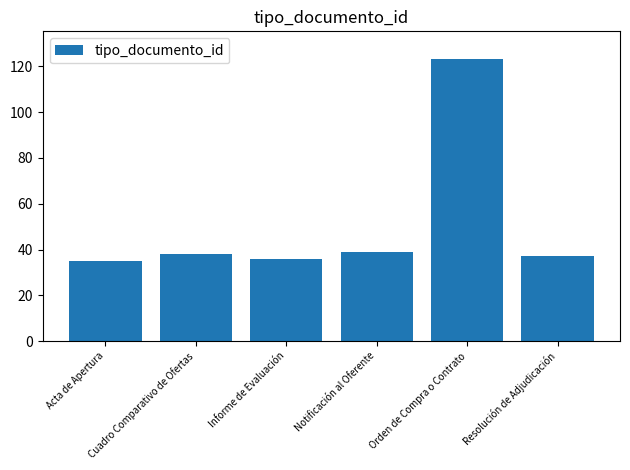

What is the difference between the maximum and second lowest values?

87